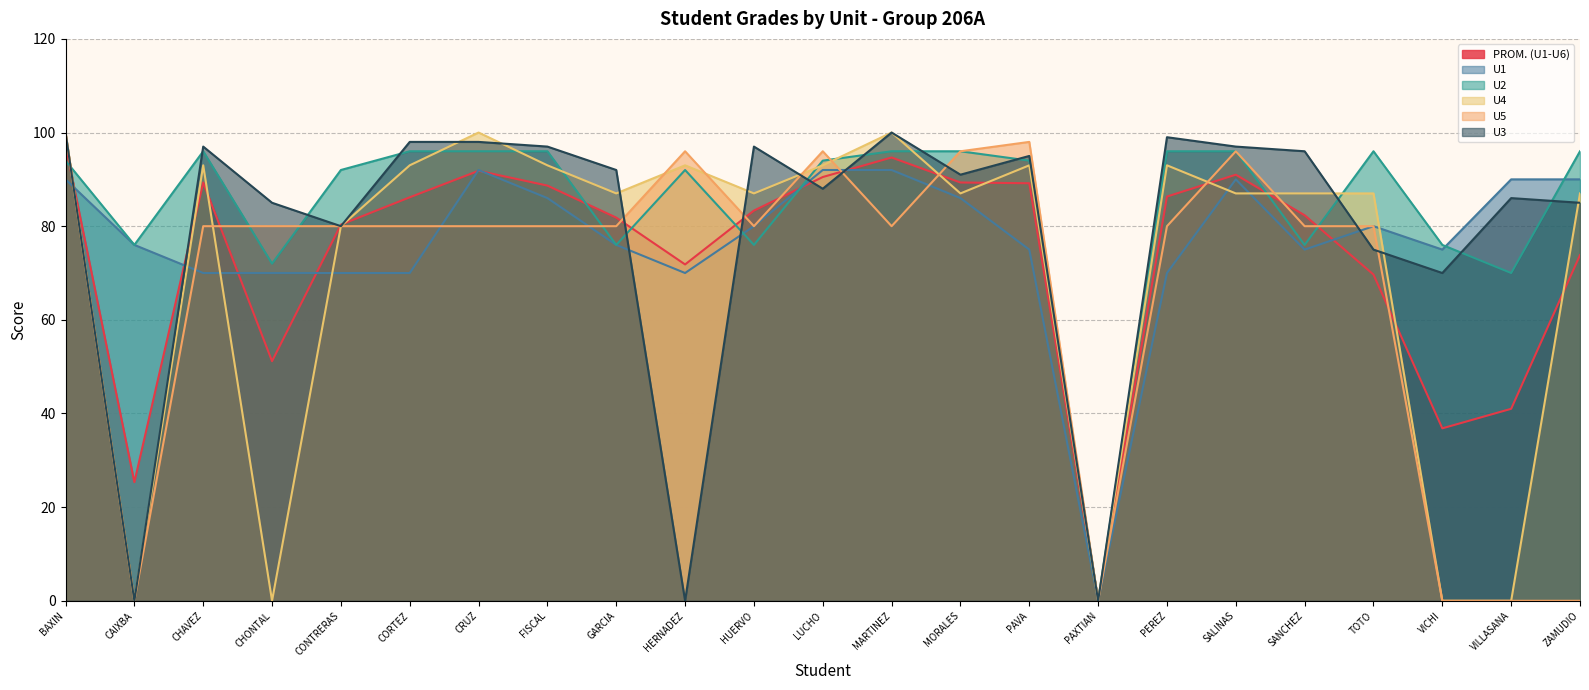

Which series has the widest spread of values?

U4